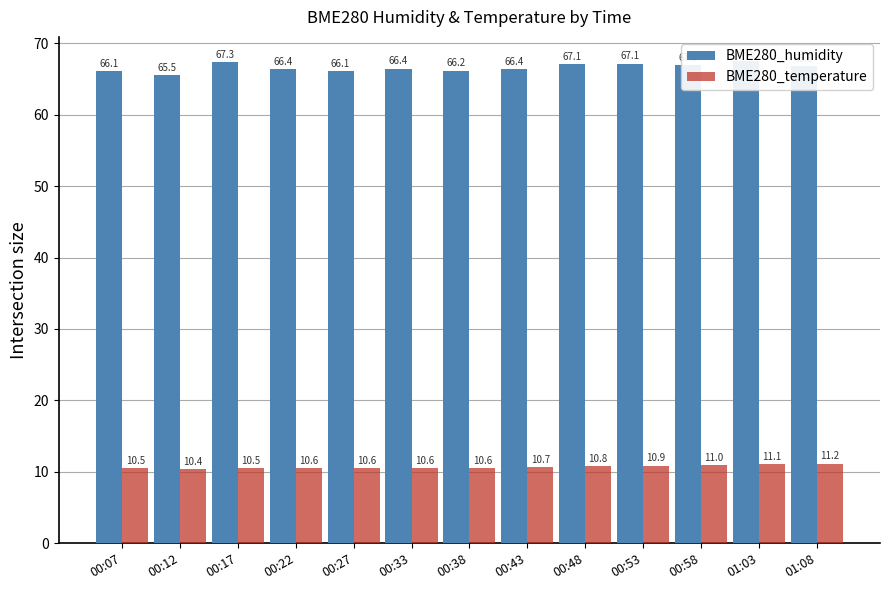

Reading left to right, what are all the values shown in this chart?

BME280_humidity: 00:07=66.1	00:12=65.5	00:17=67.3	00:22=66.4	00:27=66.1	00:33=66.4	00:38=66.2	00:43=66.4	00:48=67.1	00:53=67.1	00:58=67.0	01:03=67.5	01:08=66.8
BME280_temperature: 00:07=10.5	00:12=10.4	00:17=10.5	00:22=10.6	00:27=10.6	00:33=10.6	00:38=10.6	00:43=10.7	00:48=10.8	00:53=10.9	00:58=11.0	01:03=11.1	01:08=11.2